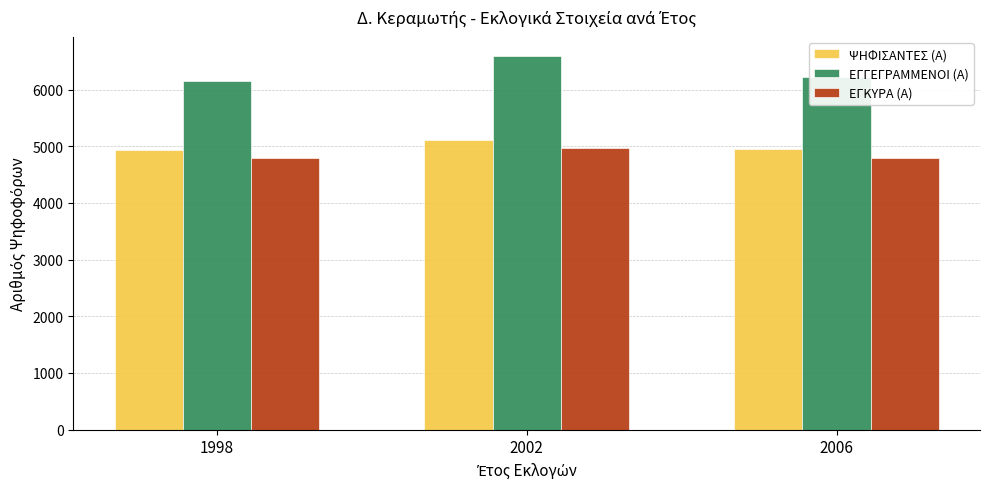

How many series are shown in this chart?

3